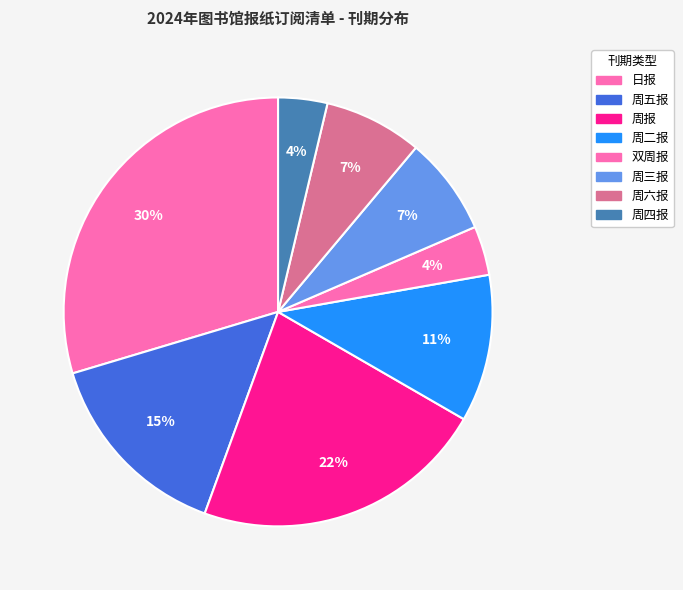

Which category has the biggest portion of the pie?

日报